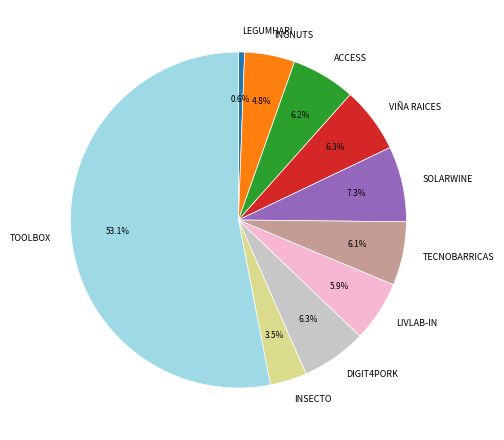

What is the majority slice?

TOOLBOX